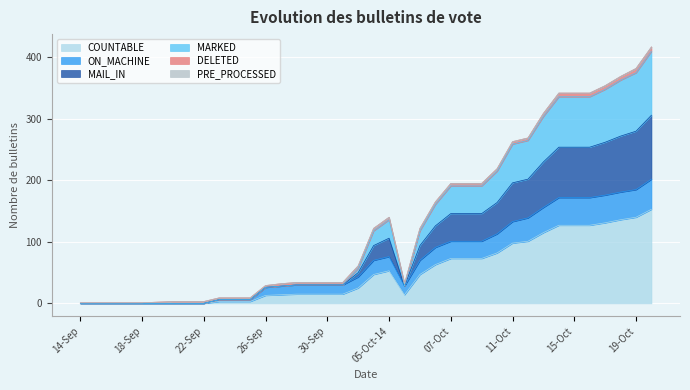

Which category has the highest value across all series?

20-Oct